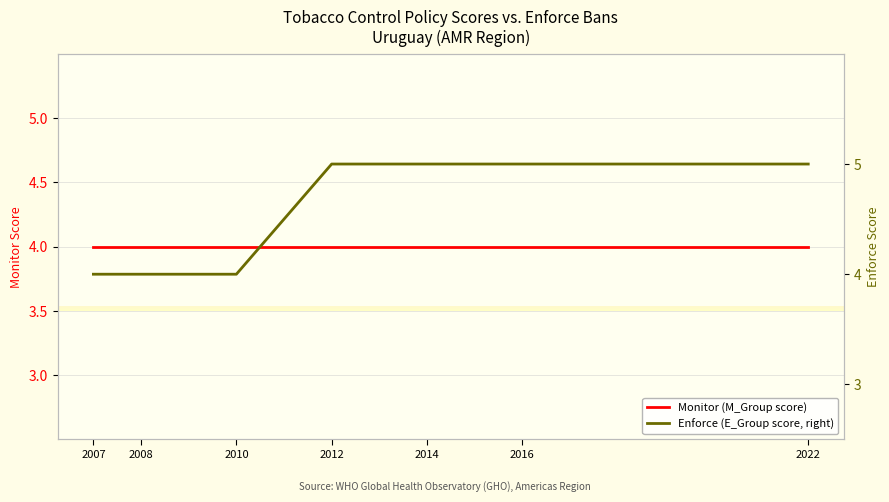

What is the average value of the Enforce (E_Group score, right) series?

5